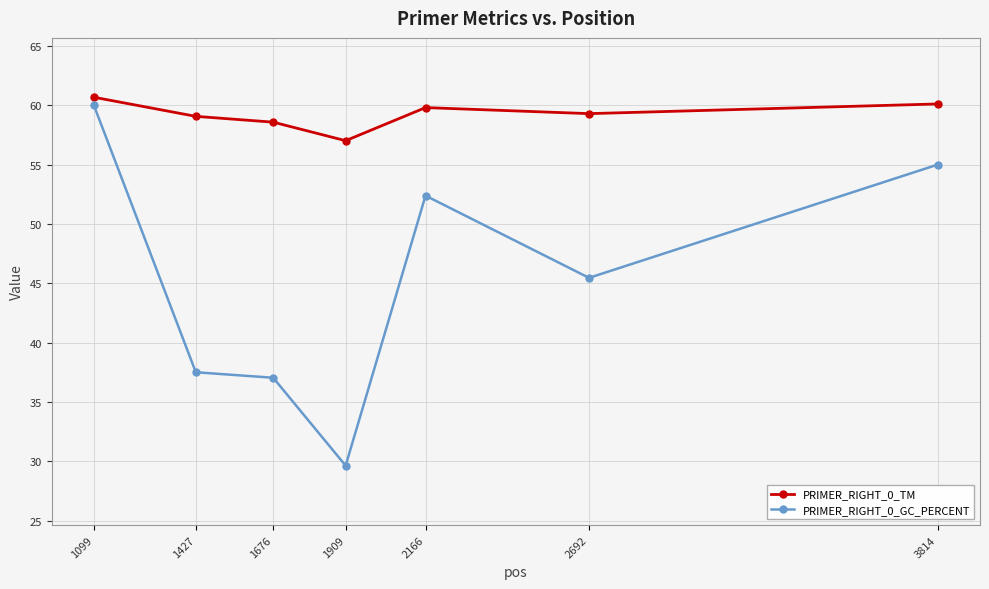

What is the sum of all PRIMER_RIGHT_0_GC_PERCENT values?

317.0